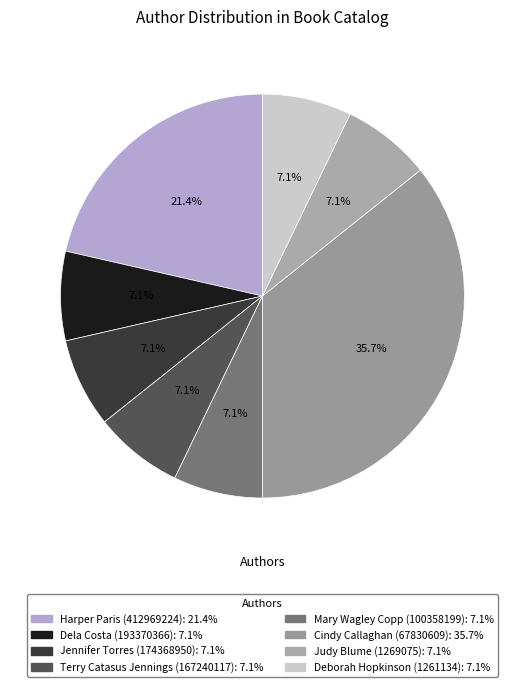

The Dela Costa (193370366) slice represents 7% of the pie. True or false?

True